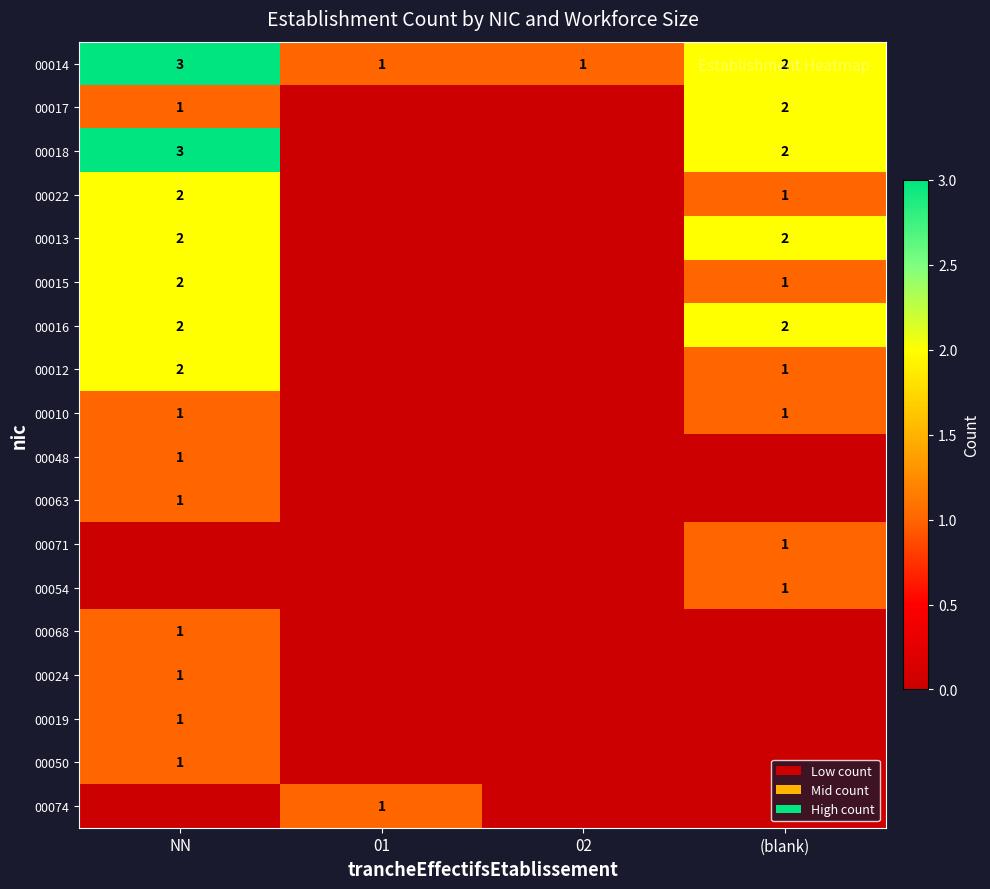

Between (blank) and 01, which is larger?

(blank)